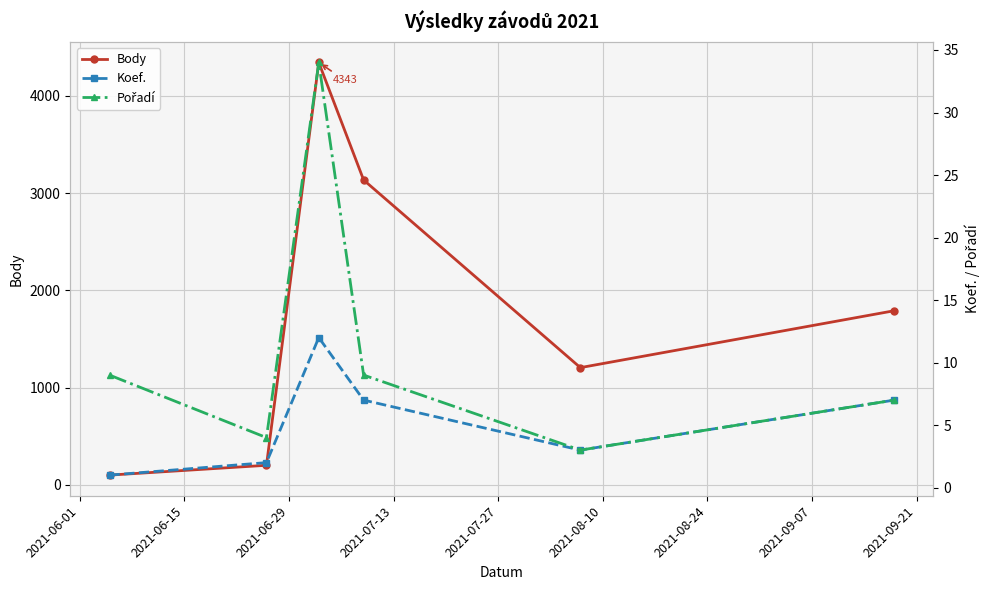

True or false: Body has more than 2 points higher than both neighbors.

False